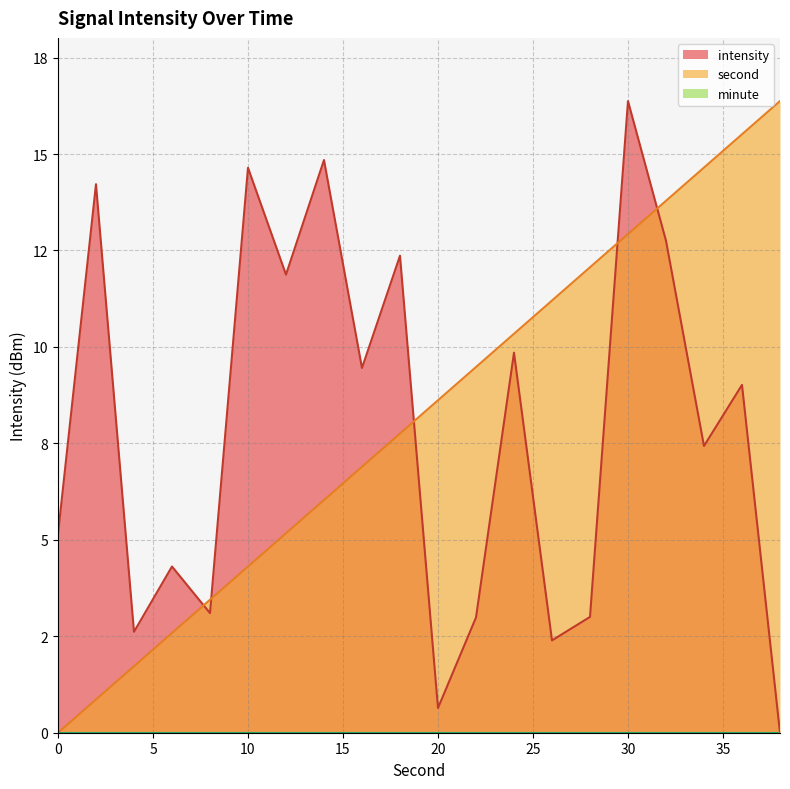

Does the chart have visible grid lines?

Yes